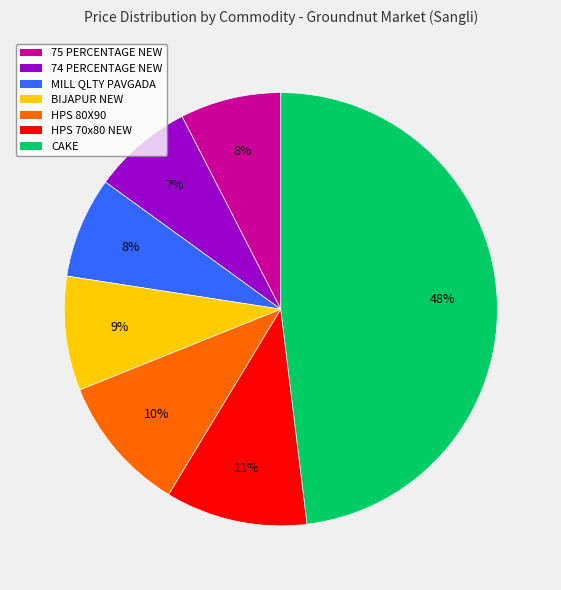

To the nearest percent, what is the difference between the MILL QLTY PAVGADA and HPS 70x80 NEW slice percentages?

3%